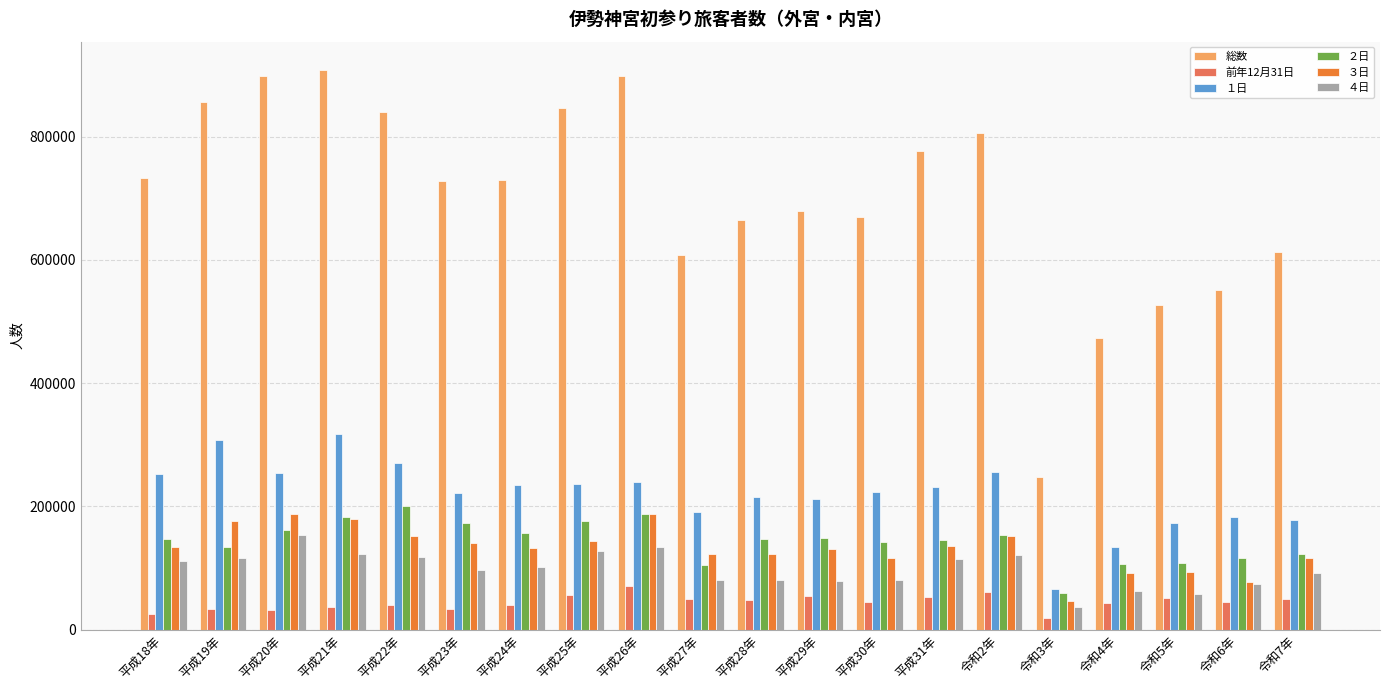

Which label corresponds to the largest value in the chart?

平成21年